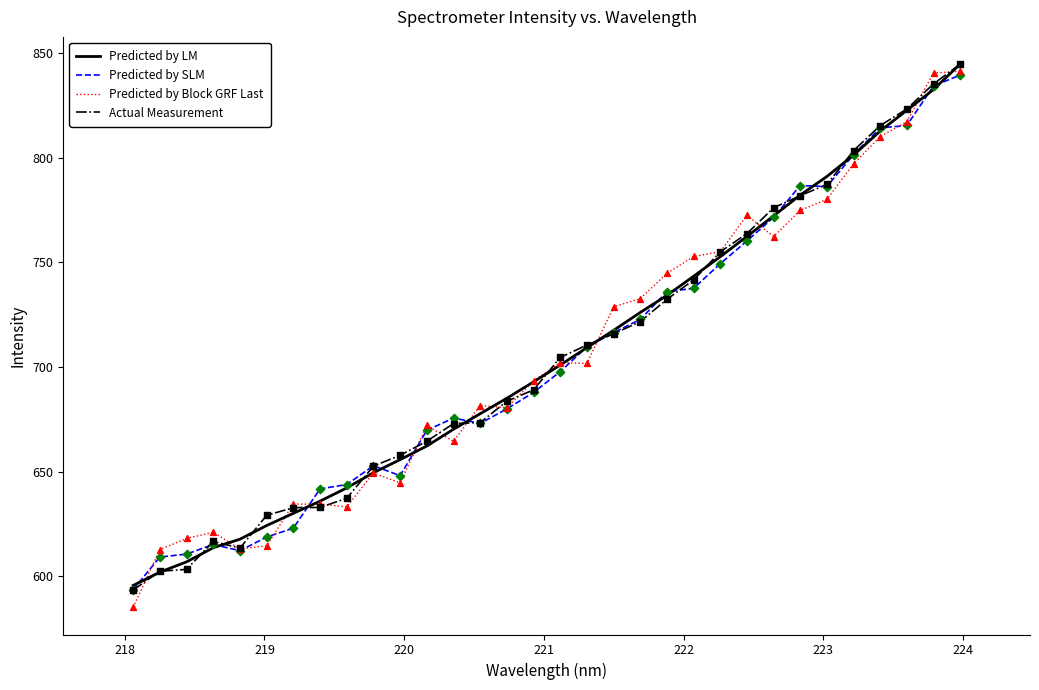

Which series has the largest range (max minus min)?

Predicted by Block GRF Last